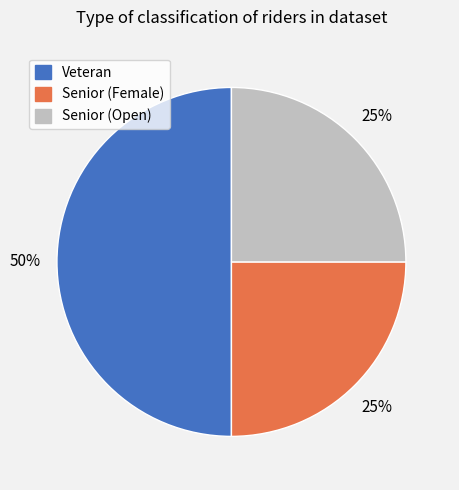

What is the ratio of the value at Senior (Open) to the value at Senior (Female)?

1.0